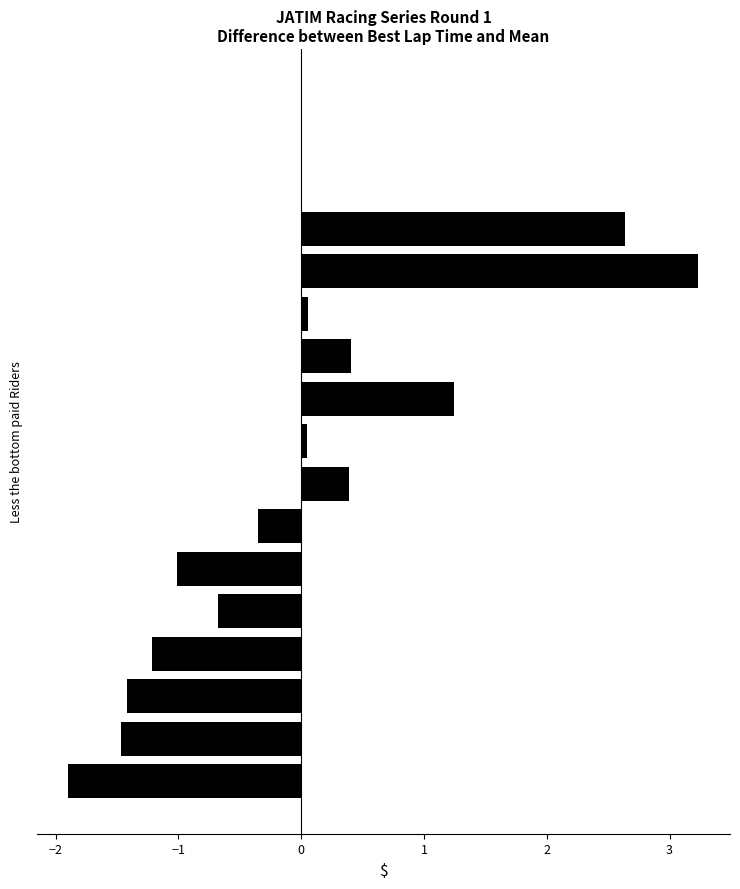

What is the greatest value displayed?

3.2